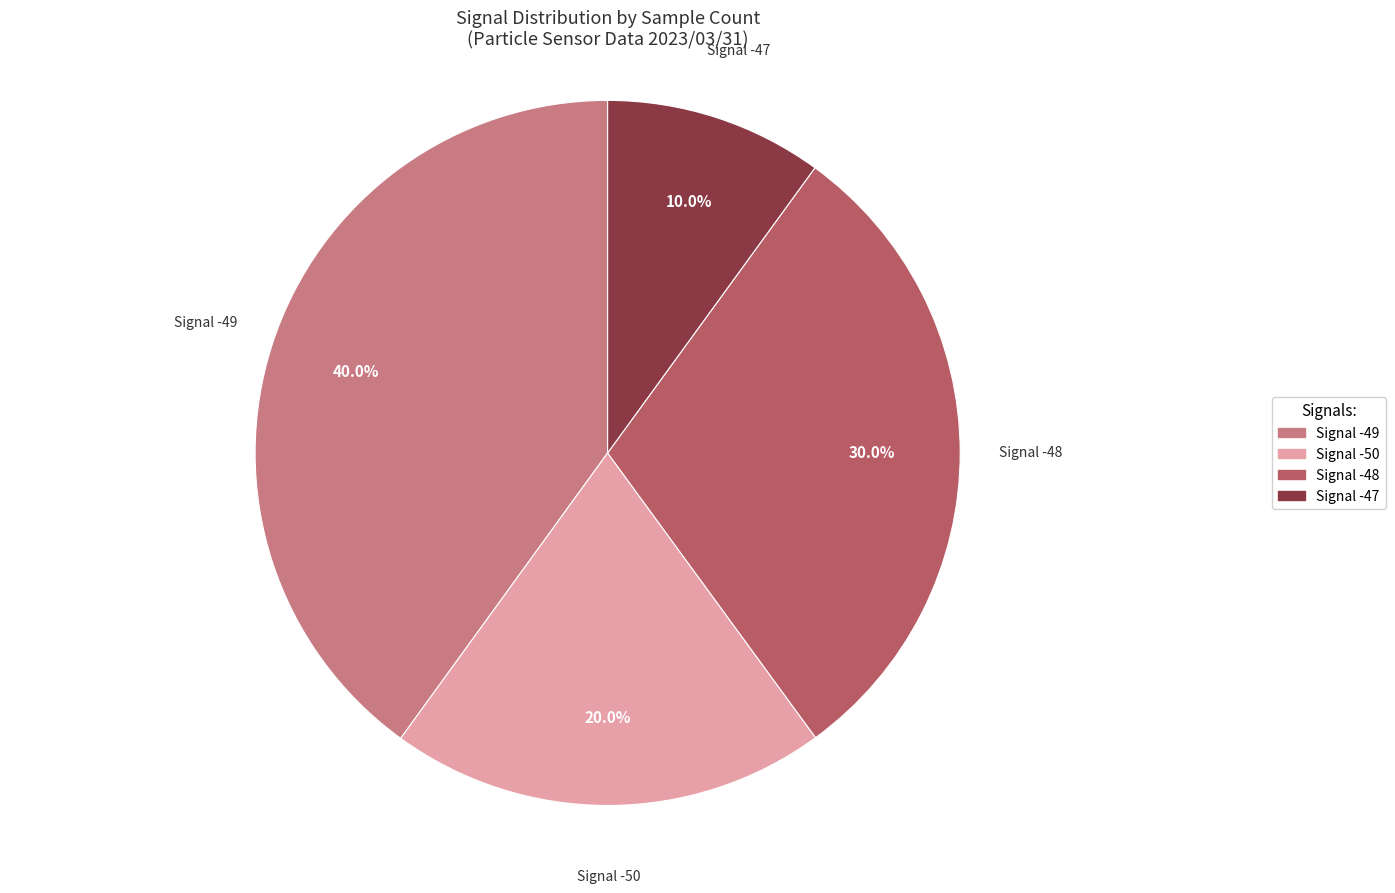

Combined, do Signal -50 and Signal -49 account for over 50%?

Yes